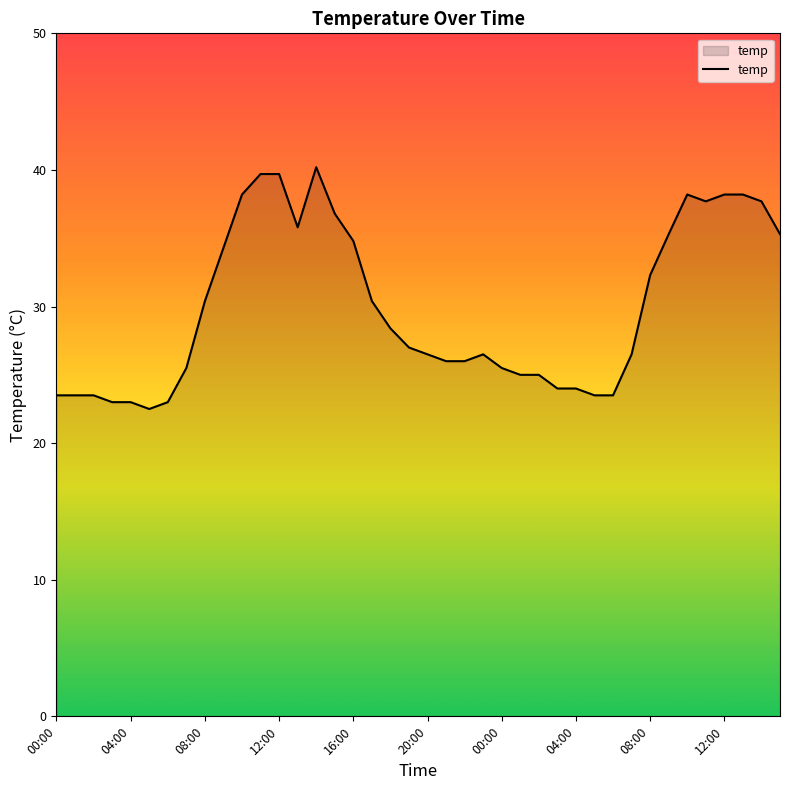

What is the minimum value shown in the chart?

22.5